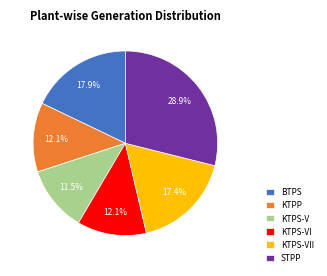

Does KTPS-VI account for over 50% of the chart?

No